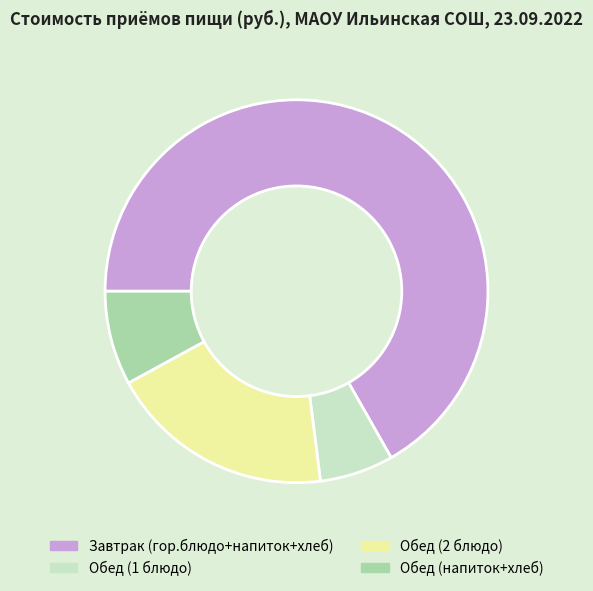

Does Завтрак (гор.блюдо+напиток+хлеб) represent more than half of the total?

Yes